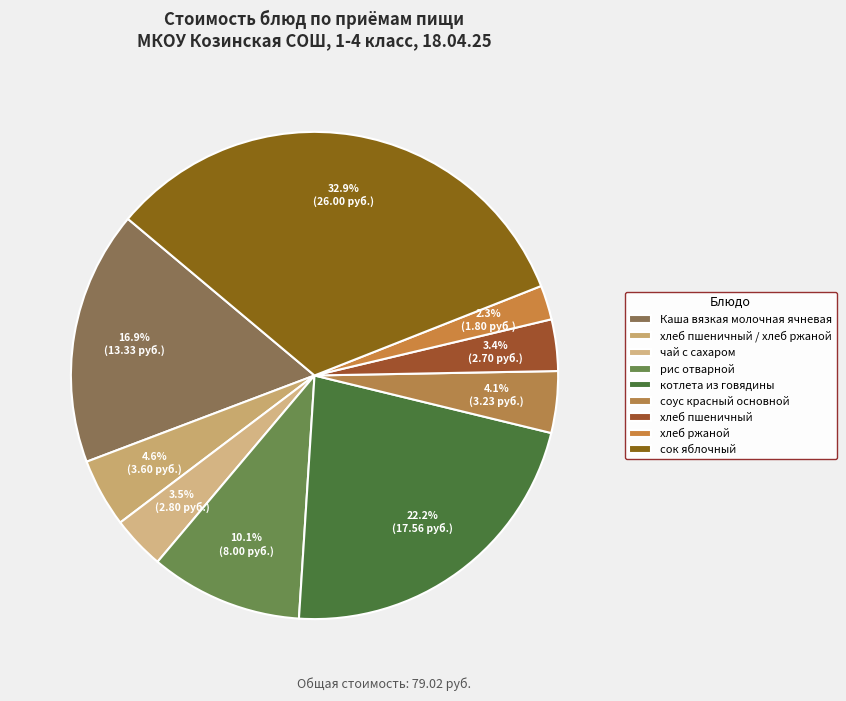

Count the number of slices in the pie.

9